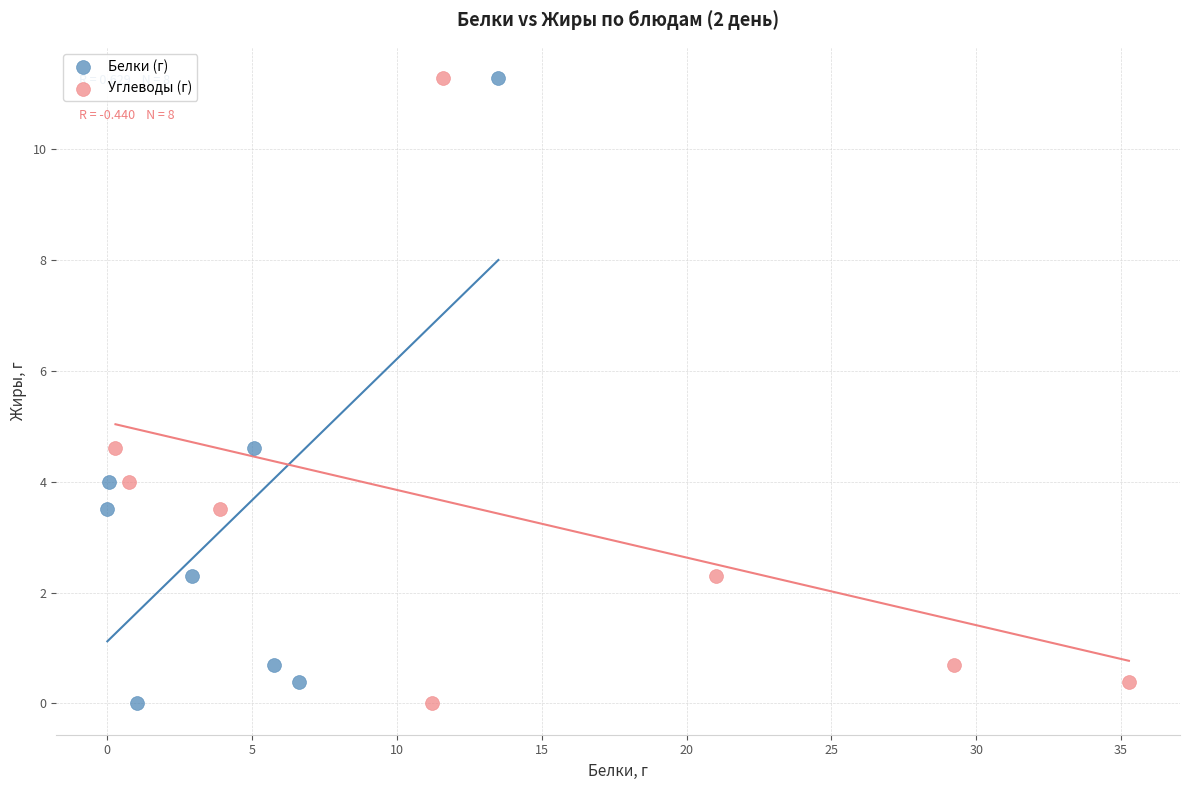

What are all the series names shown in the legend?

Белки (г), Углеводы (г)